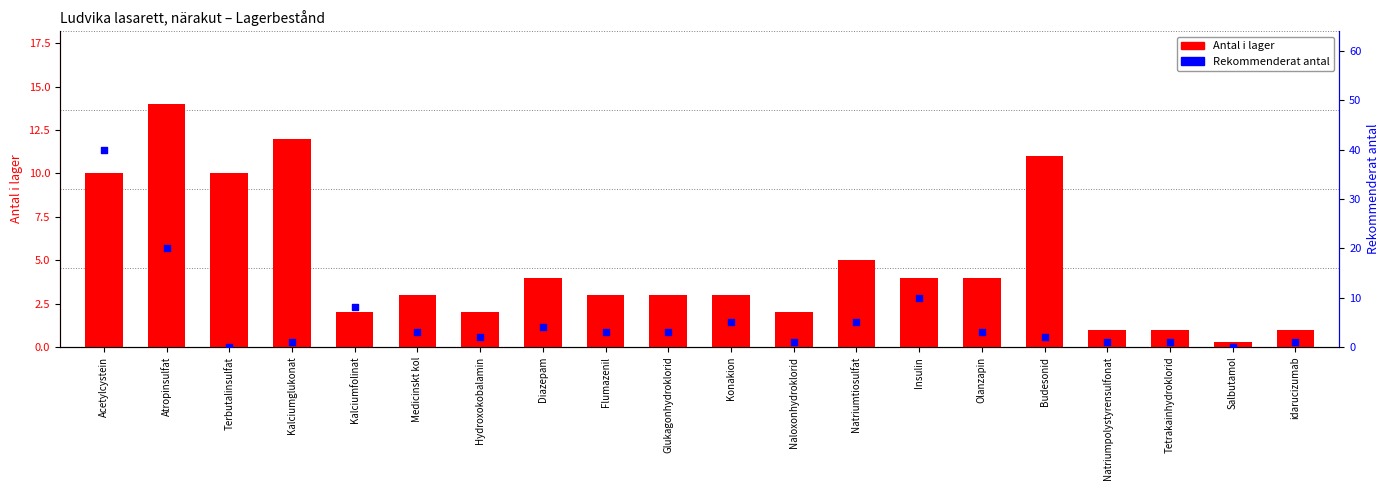

At which category is the sum across all series the highest?

Acetylcystein